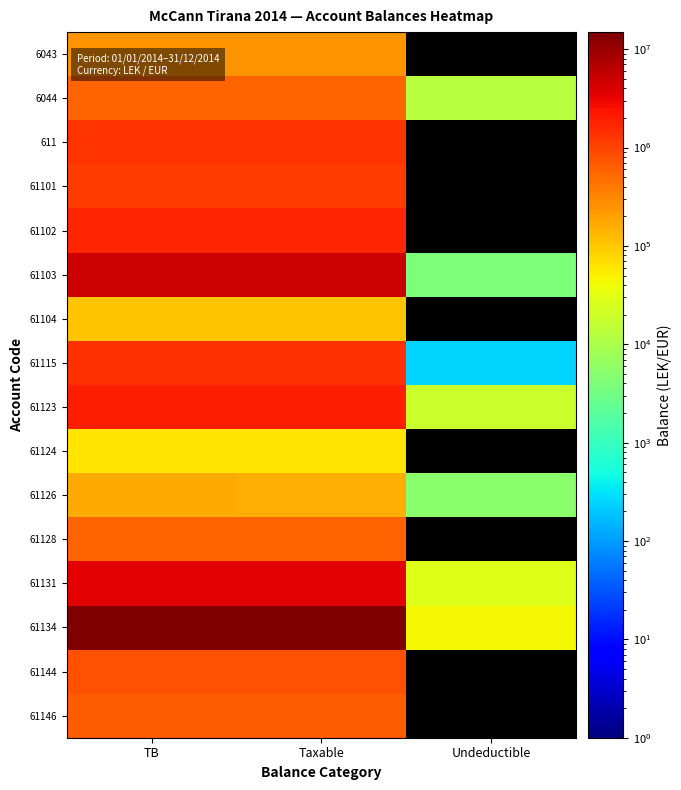

What is the difference between the 61126 values at Undeductible and Taxable?

152890.0